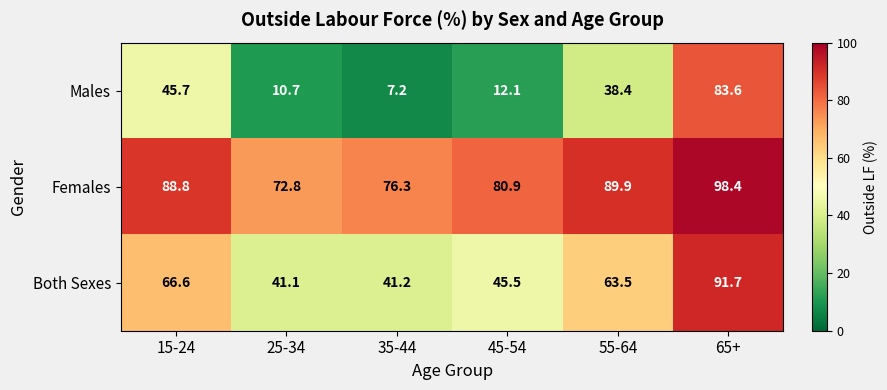

What is the minimum value shown in the chart?

7.2